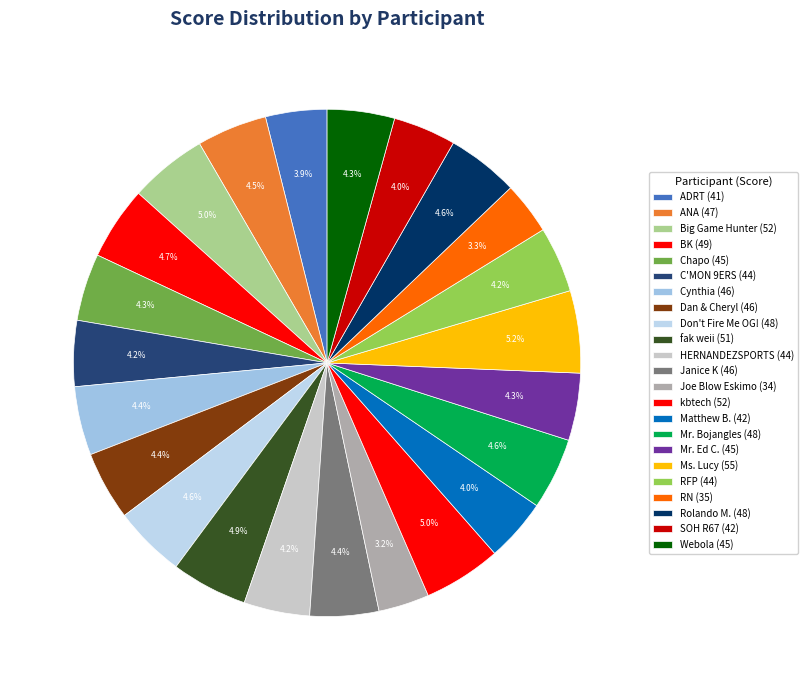

How many slices are in this pie chart?

23